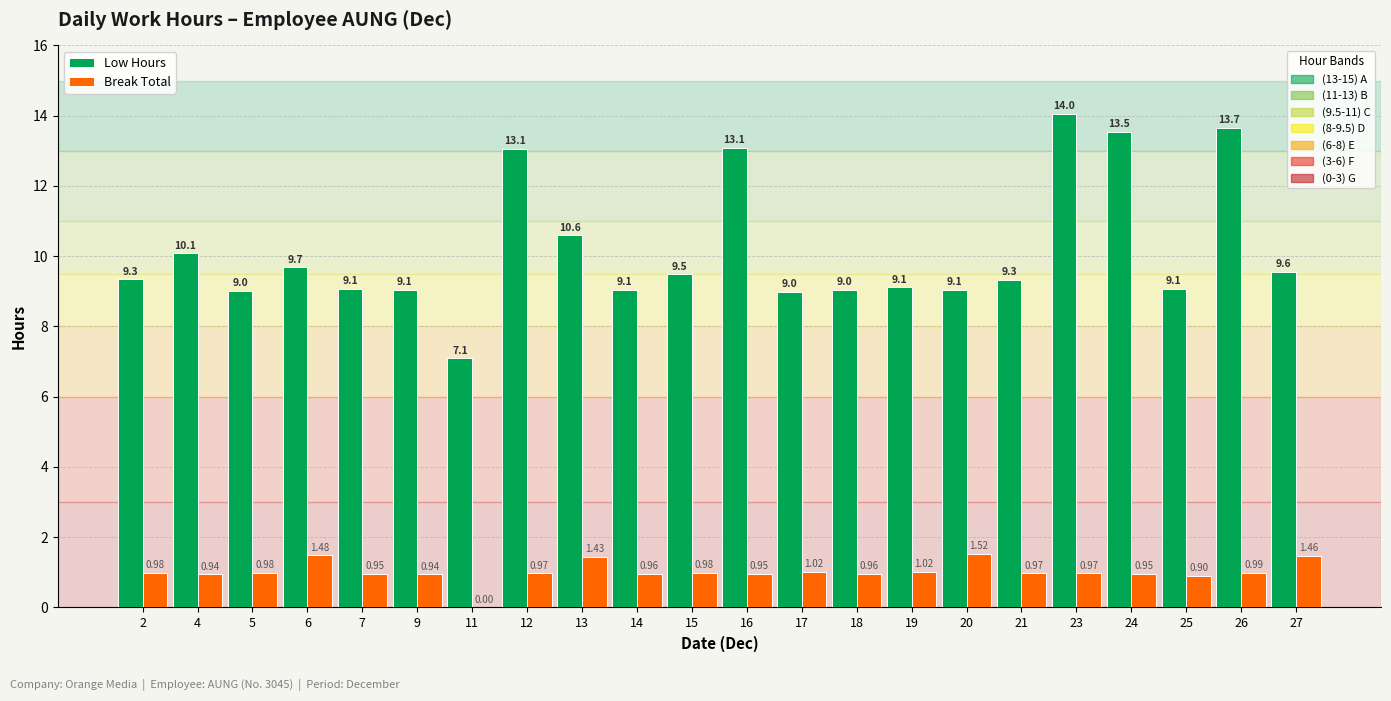

Which series has the largest range (max minus min)?

Low Hours